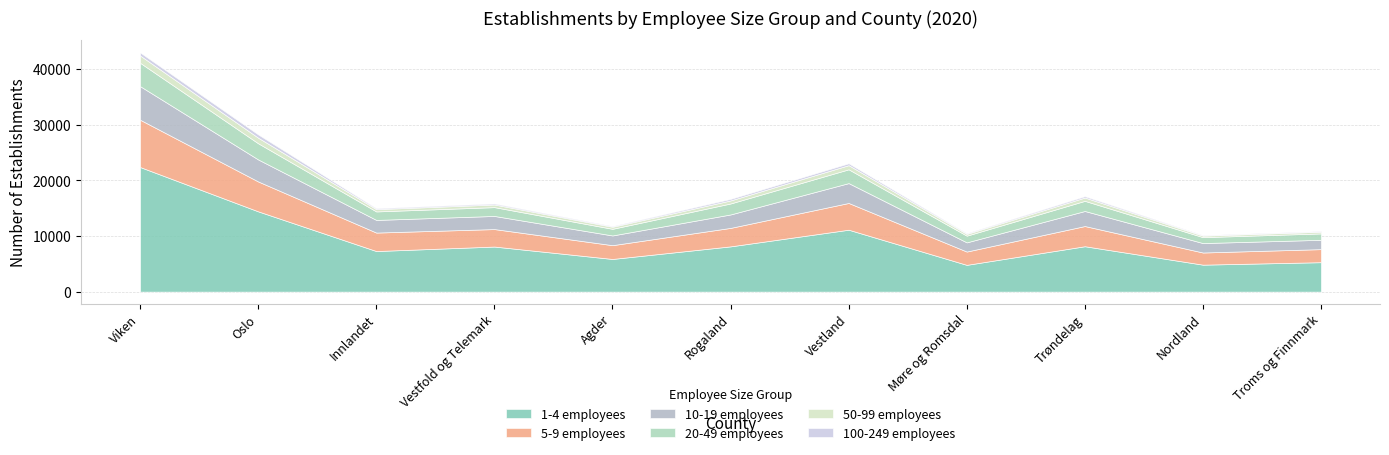

What is the label of the 4th point from the left?

Vestfold og Telemark